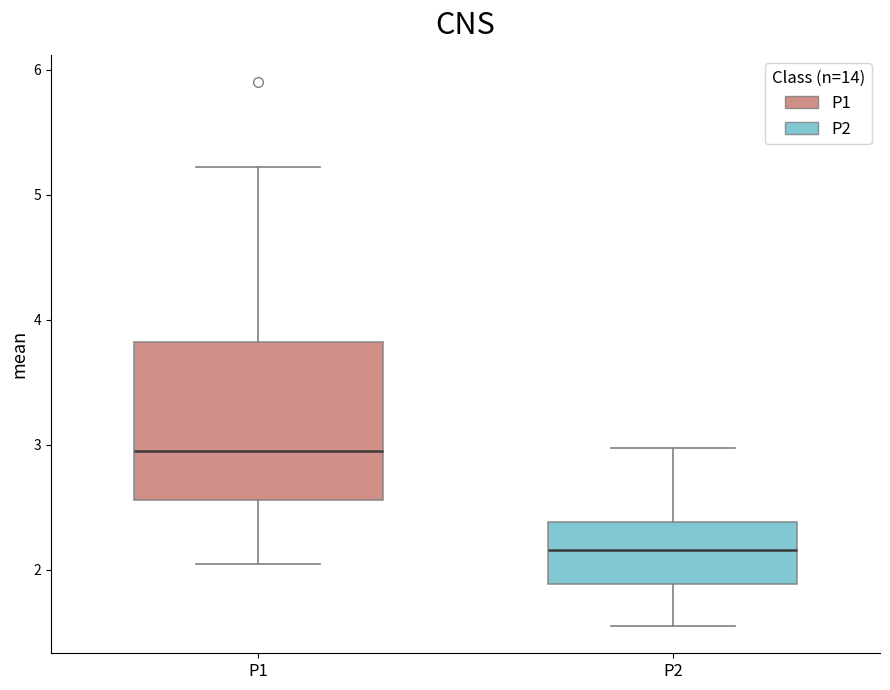

Reading left to right, read every box against the y-axis: the position of its median line, the range the box covers, and the ends of its whiskers. The values are not printed on the chart, so give them approximately, as read against the axis.

P1: median 3.0, box 2.6 to 3.8, whiskers 2.1 to 5.2
P2: median 2.2, box 1.9 to 2.4, whiskers 1.6 to 3.0